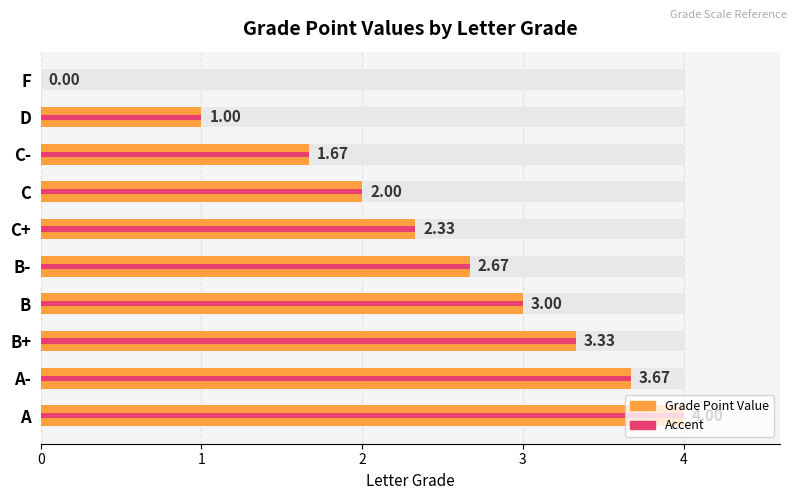

Reading right to left, extract all data points from this chart.

0.0	1.0	1.7	2.0	2.3	2.7	3.0	3.3	3.7	4.0